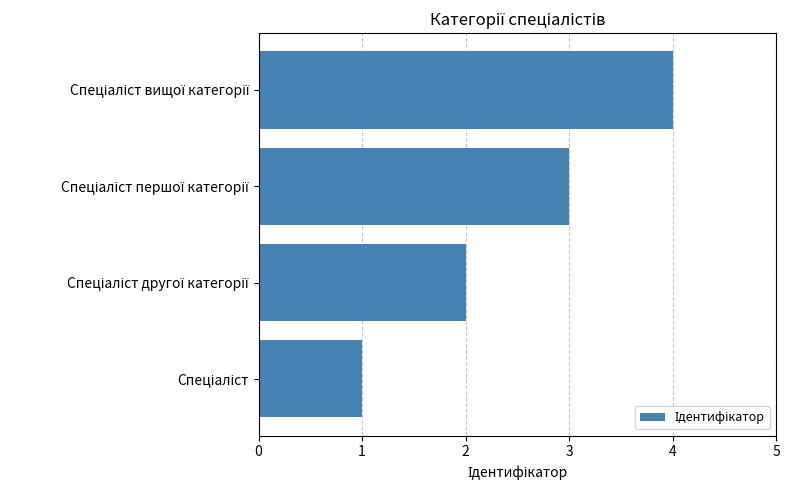

How many data points are less than 3?

2